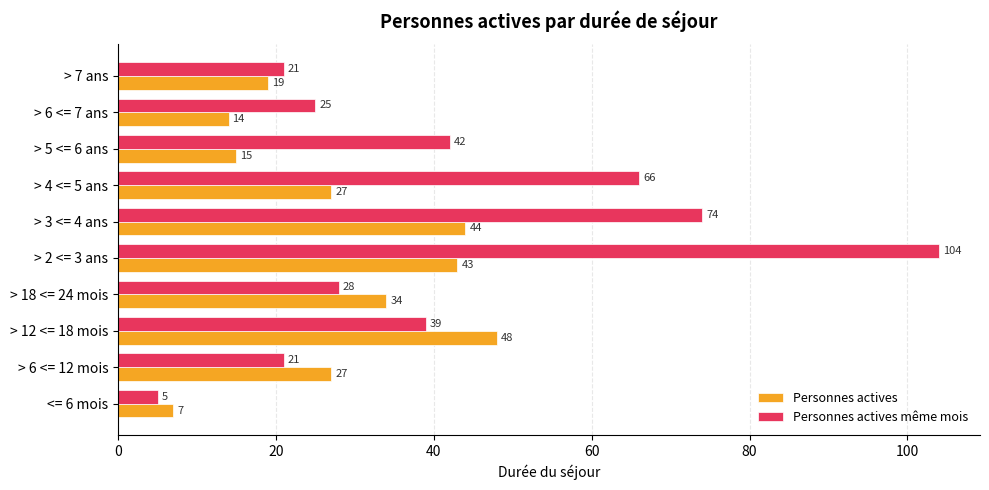

At > 4 <= 5 ans, list the series in order from largest to smallest.

Personnes actives même mois, Personnes actives